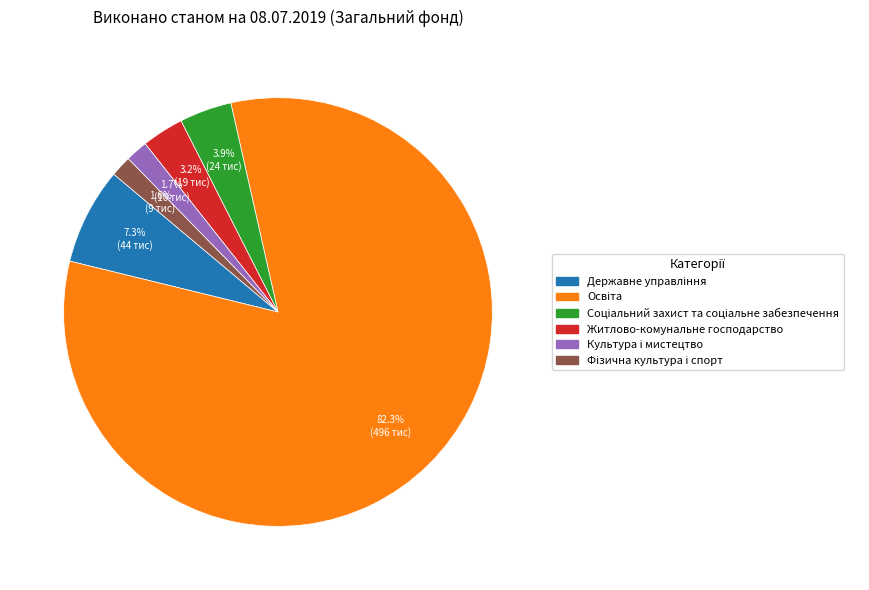

Does any single category account for the majority?

Yes